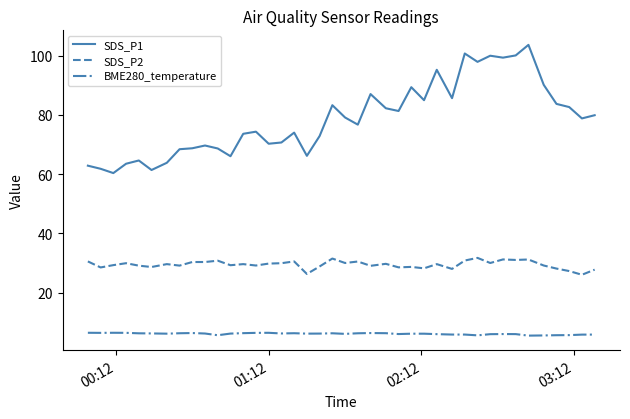

List the series in order of their overall mean, lowest first.

BME280_temperature, SDS_P2, SDS_P1